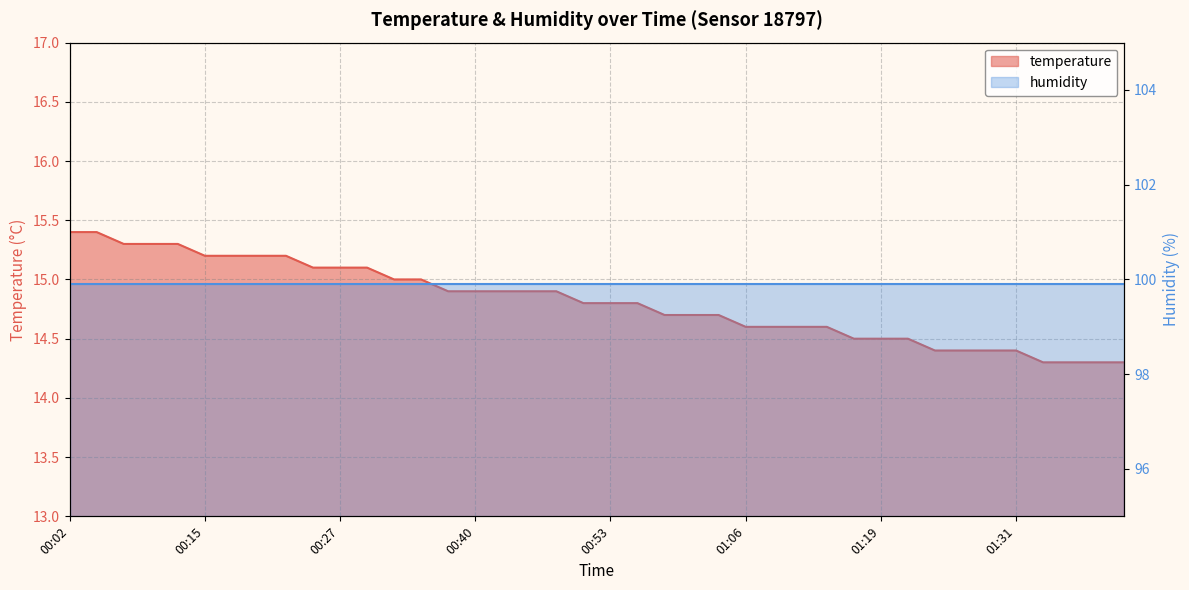

The value at 00:55 is 4.6. True or false?

False